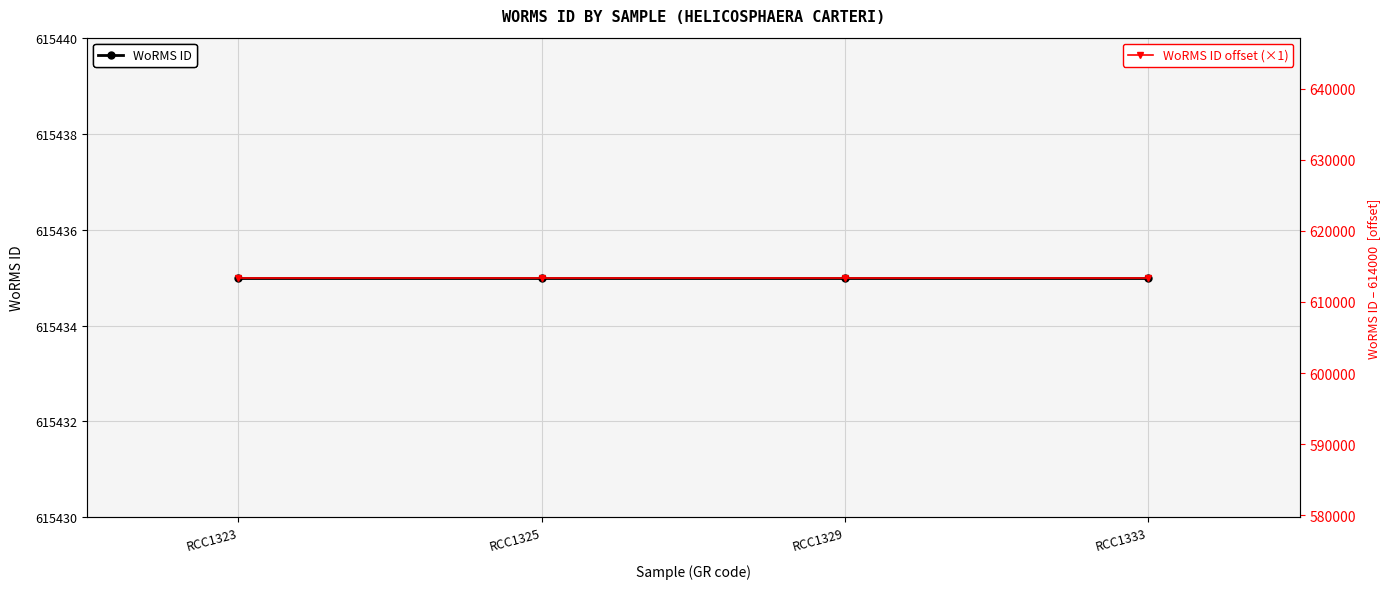

What is the approximate value of WoRMS ID at RCC1323?

615435